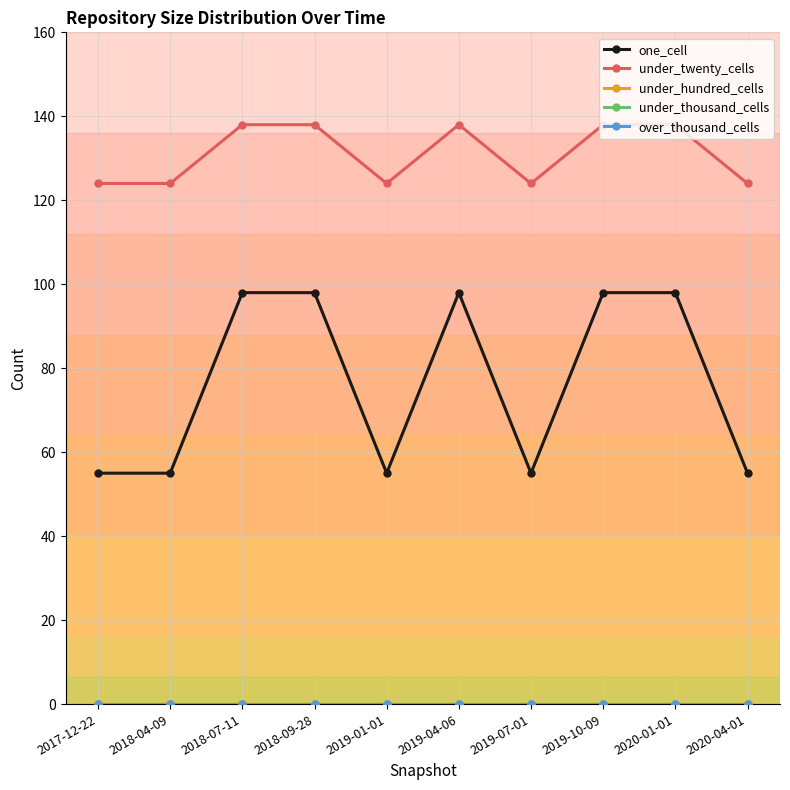

What is the value of the under_twenty_cells point at the 8th from the left?

138